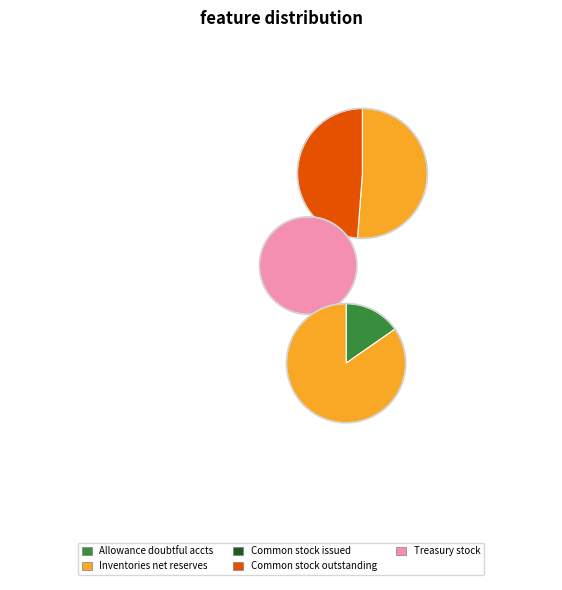

Does Treasury stock shares represent more than half of the total?

No